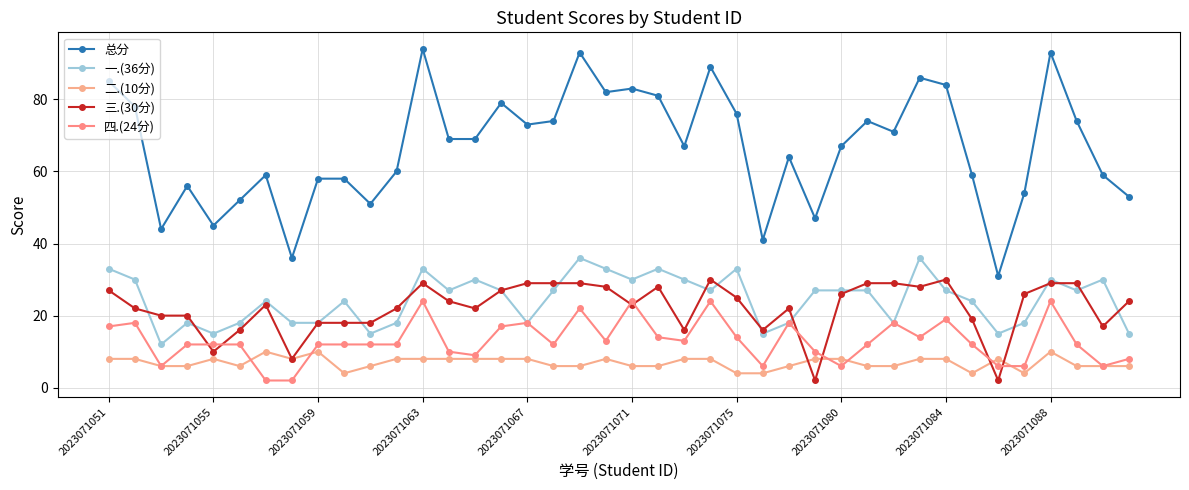

Which series has the largest total across all categories?

总分